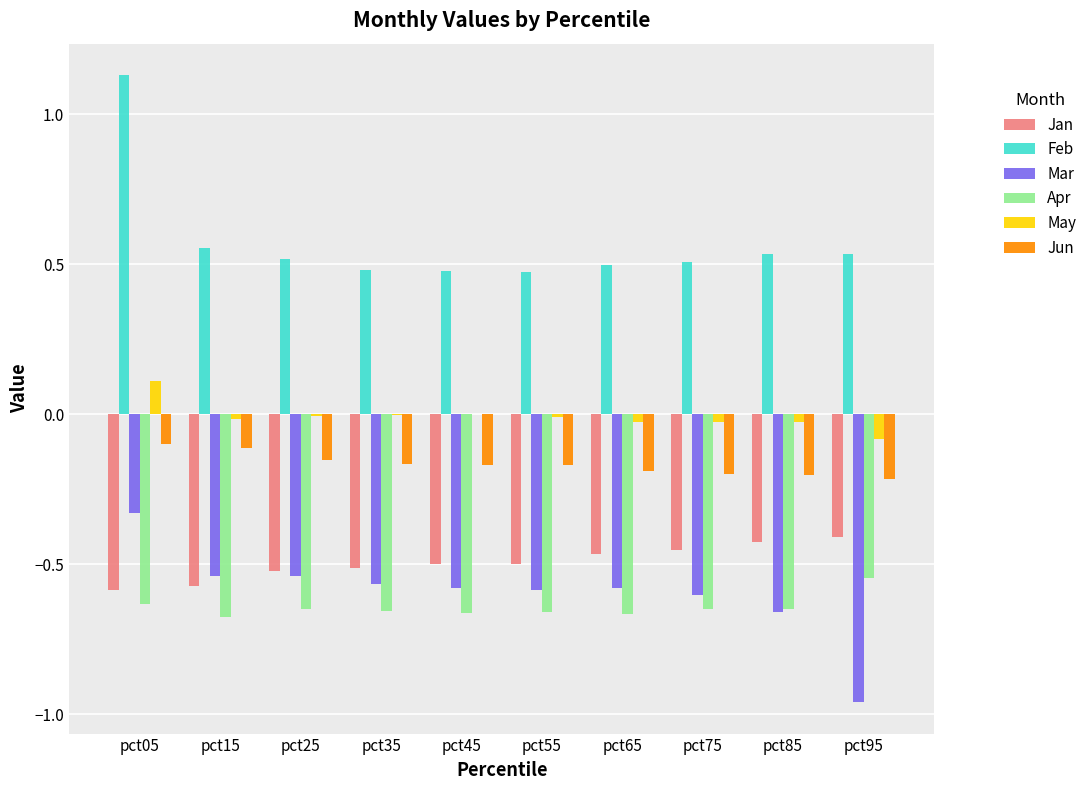

Where is Jan nearest to the value 0?

pct95